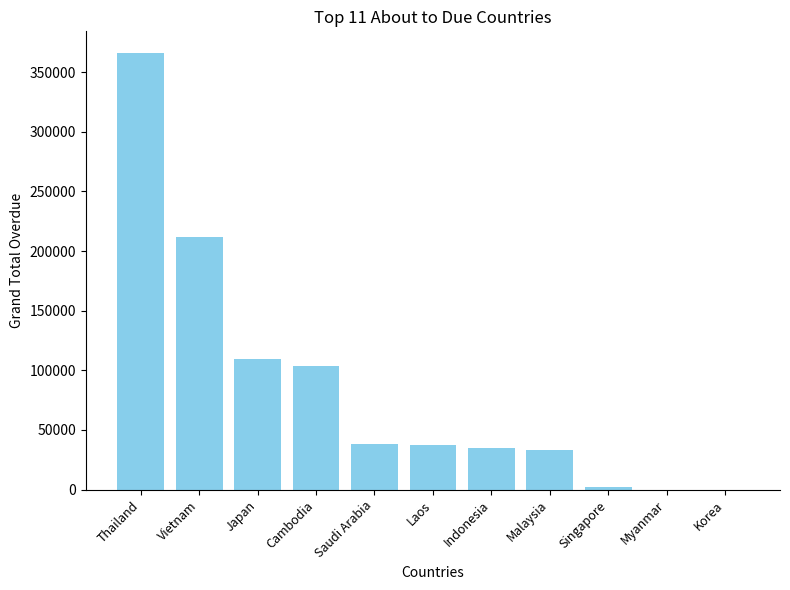

What is the change in value from Thailand to Malaysia?

-332976.3